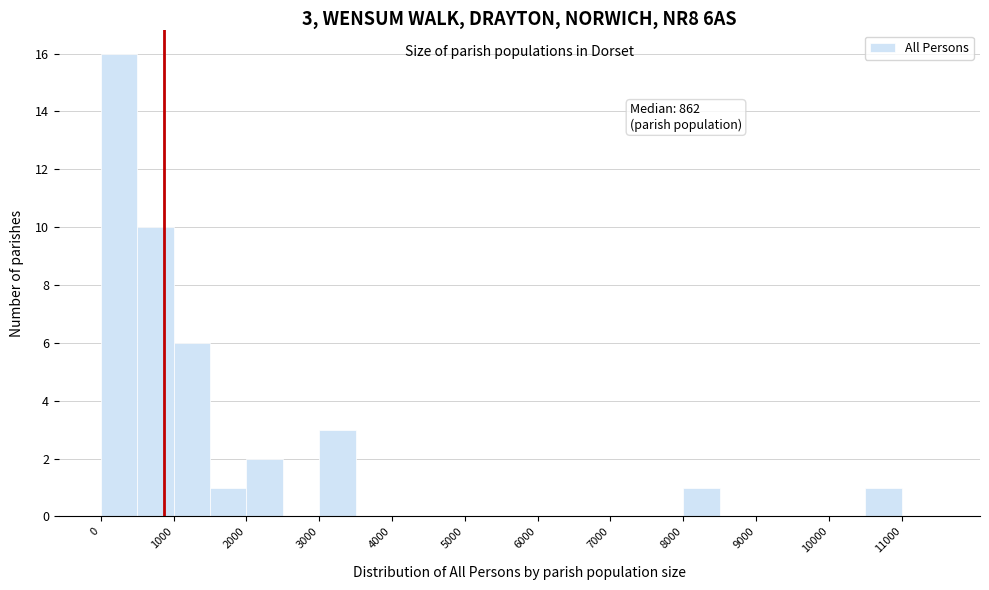

Over which range of the x-axis is the bar tallest?

0 to 500